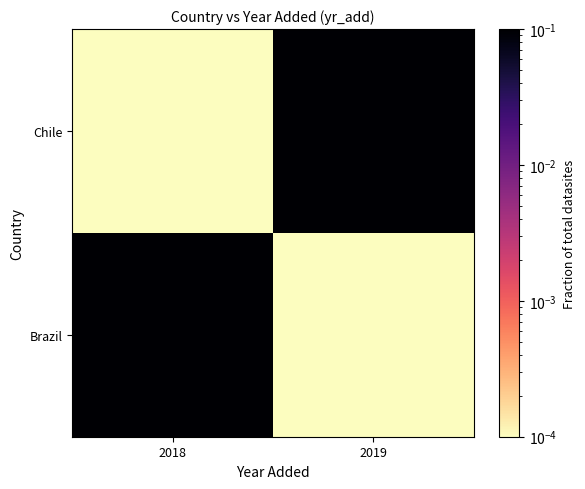

Between 2019 and 2018, which is larger?

2018